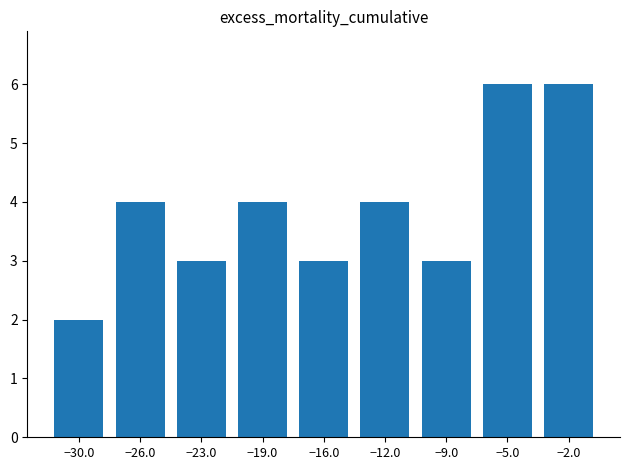

Between −19.0 and −30.0, which is larger?

−19.0